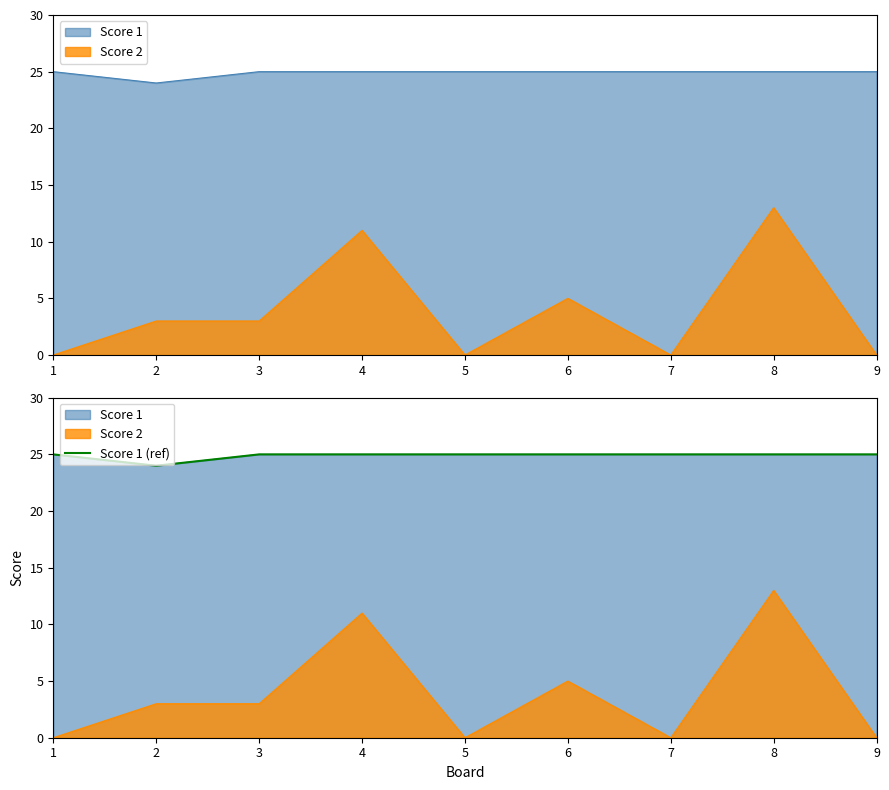

How many lines are shown in the chart?

1